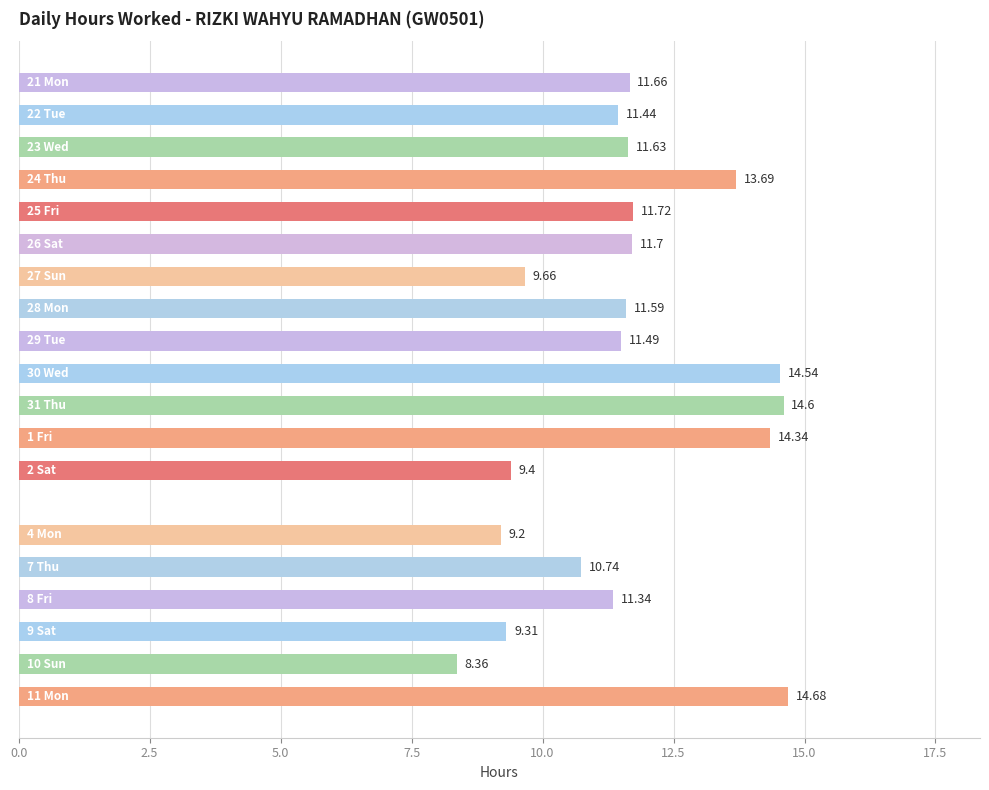

What is the sum of all values?

221.1